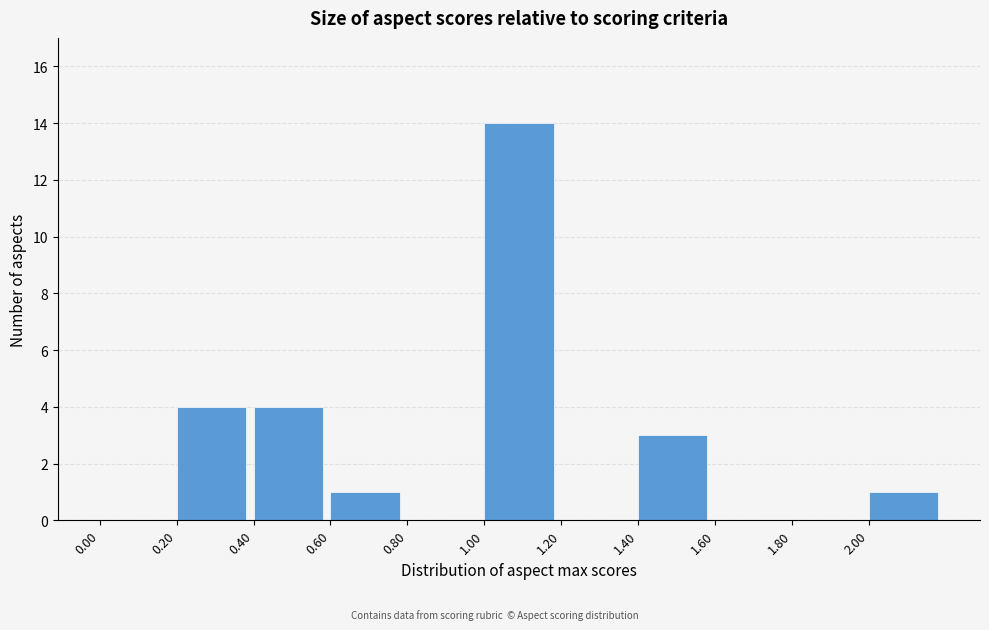

Reading right to left, what are all the values shown in this chart?

2.00=1	1.80=0	1.60=0	1.40=3	1.20=0	1.00=14	0.80=0	0.60=1	0.40=4	0.20=4	0.00=0